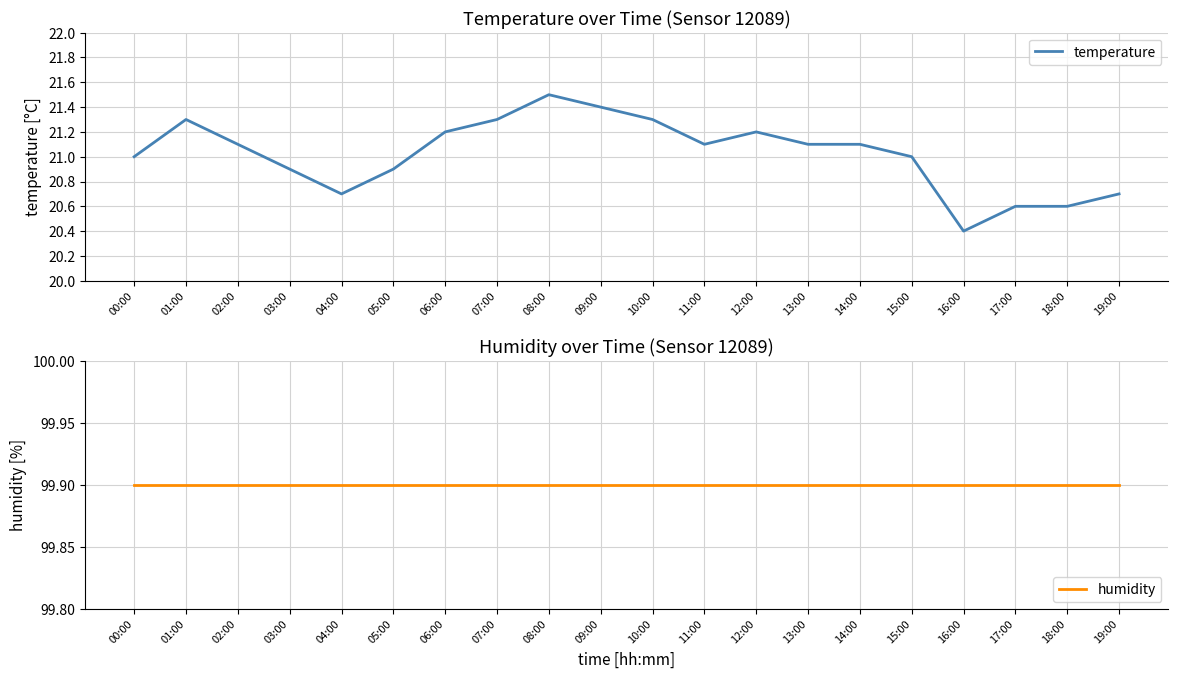

True or false: temperature and humidity cross at least once.

False